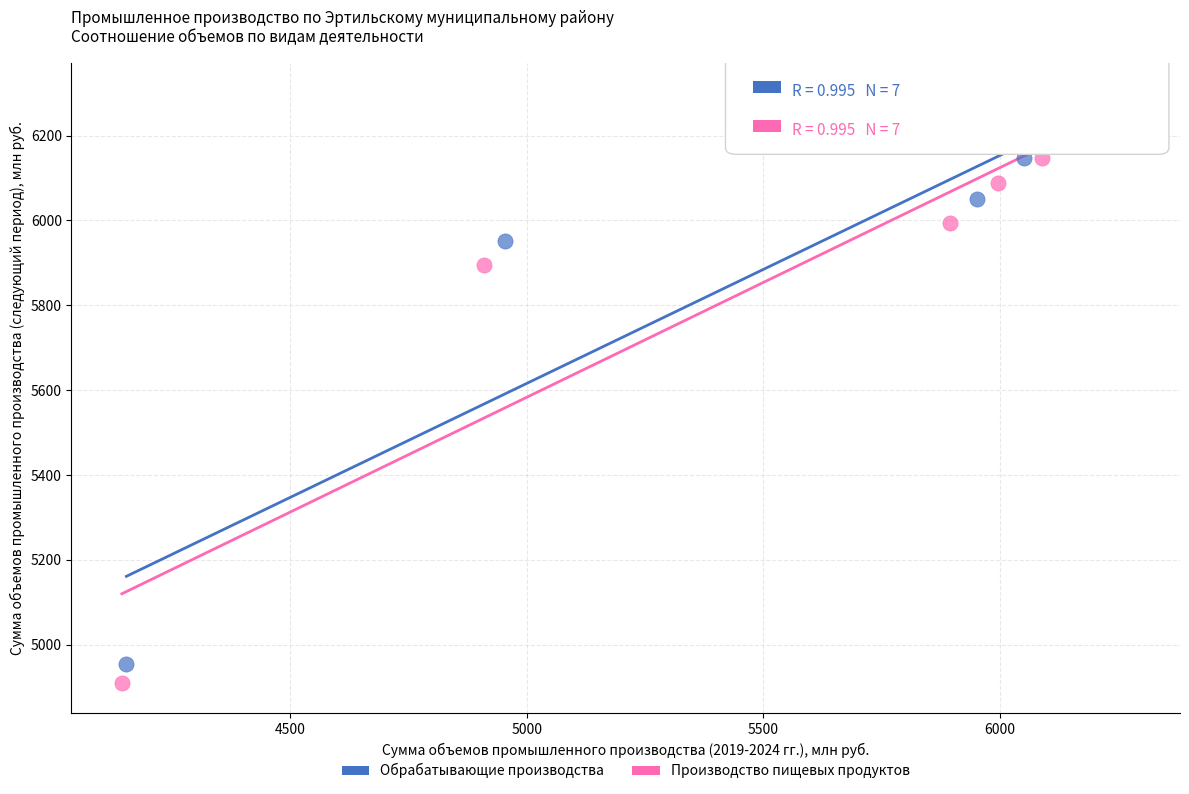

Which series has the widest spread of Y values?

Обрабатывающие производства